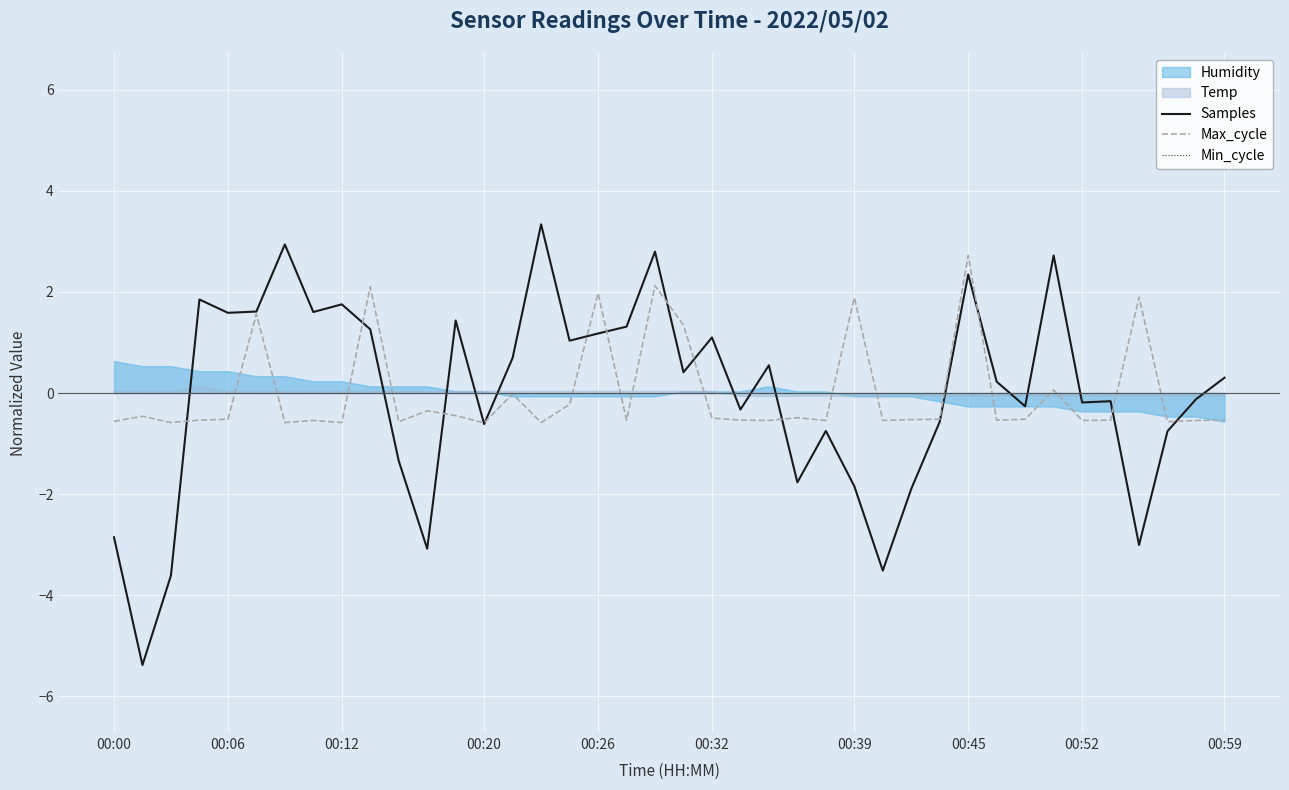

Is it true that Max_cycle equals -0.2 at 37?

False